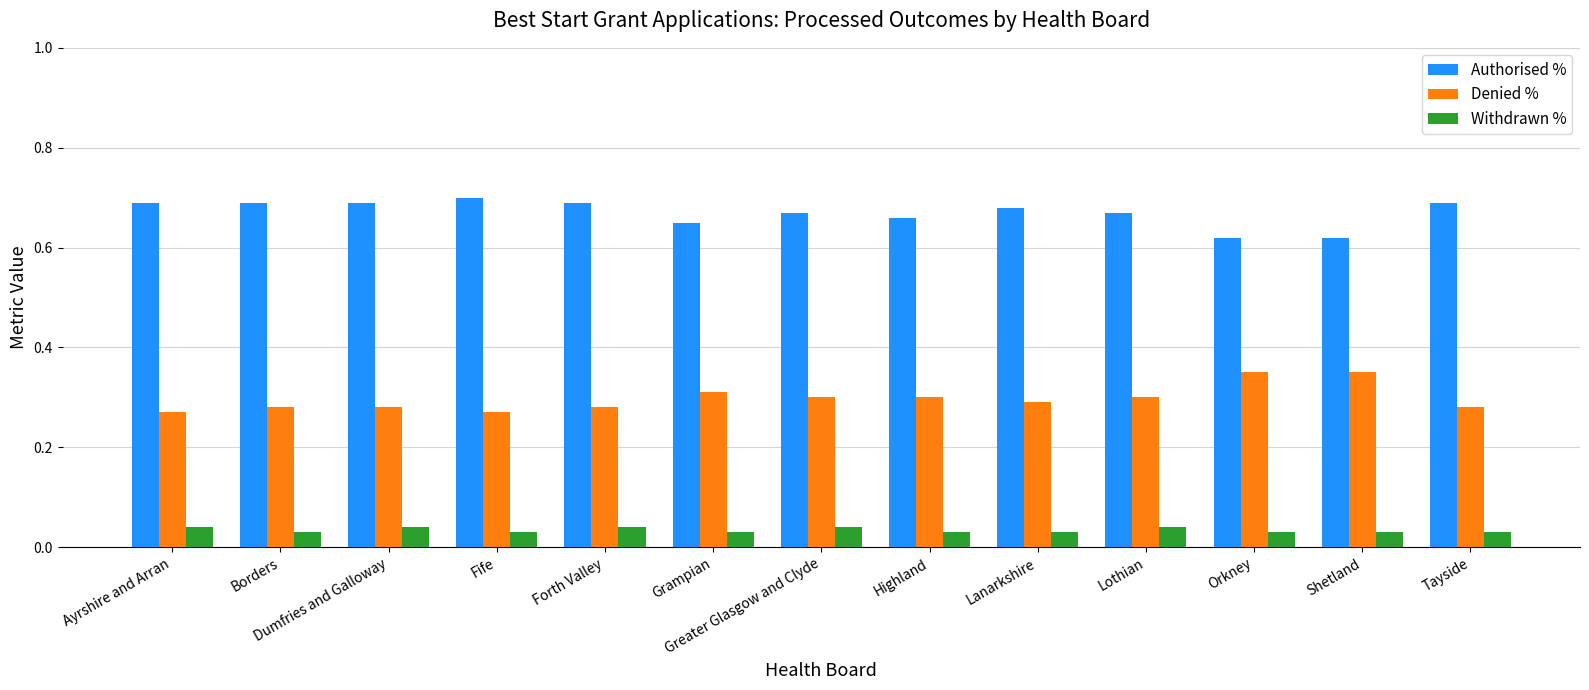

What is the label of the 11th bar from the left?

Orkney